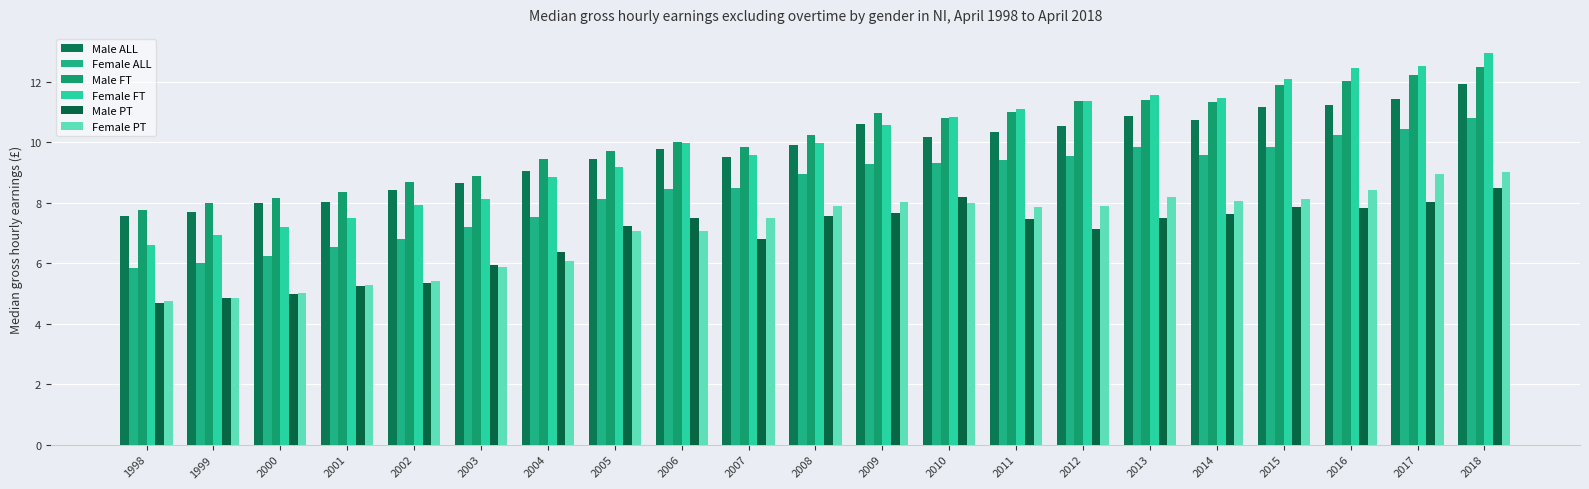

What value does the Female PT series have at 1999?

4.9